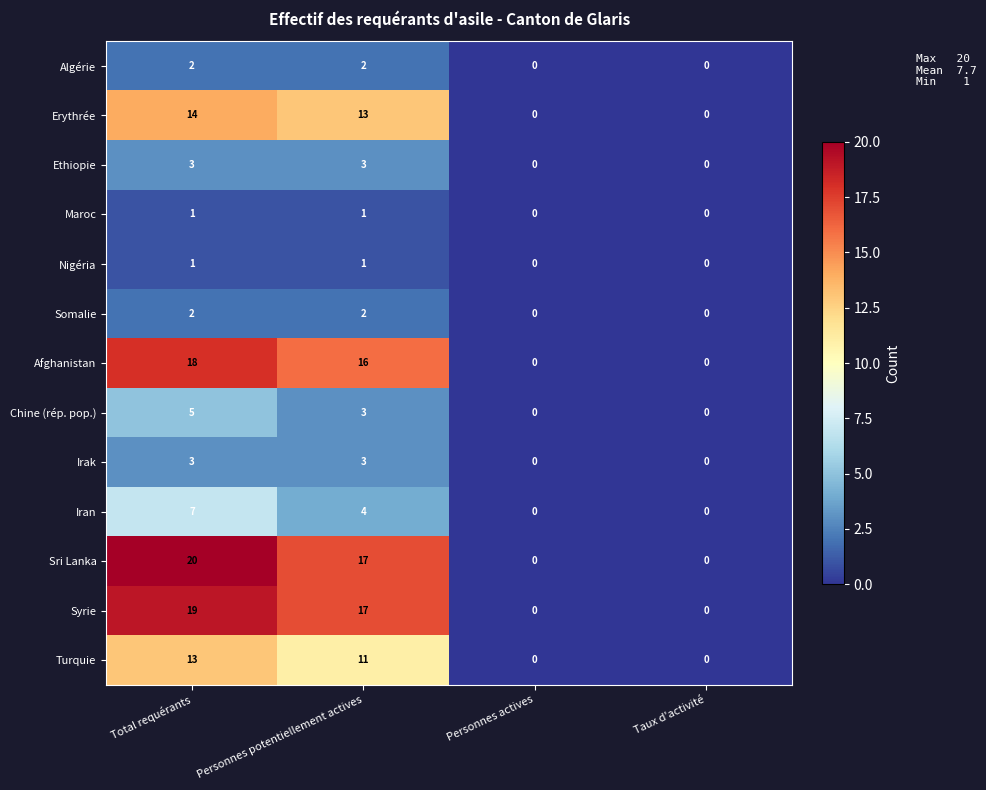

Where is Iran nearest to the value 3?

Personnes potentiellement actives